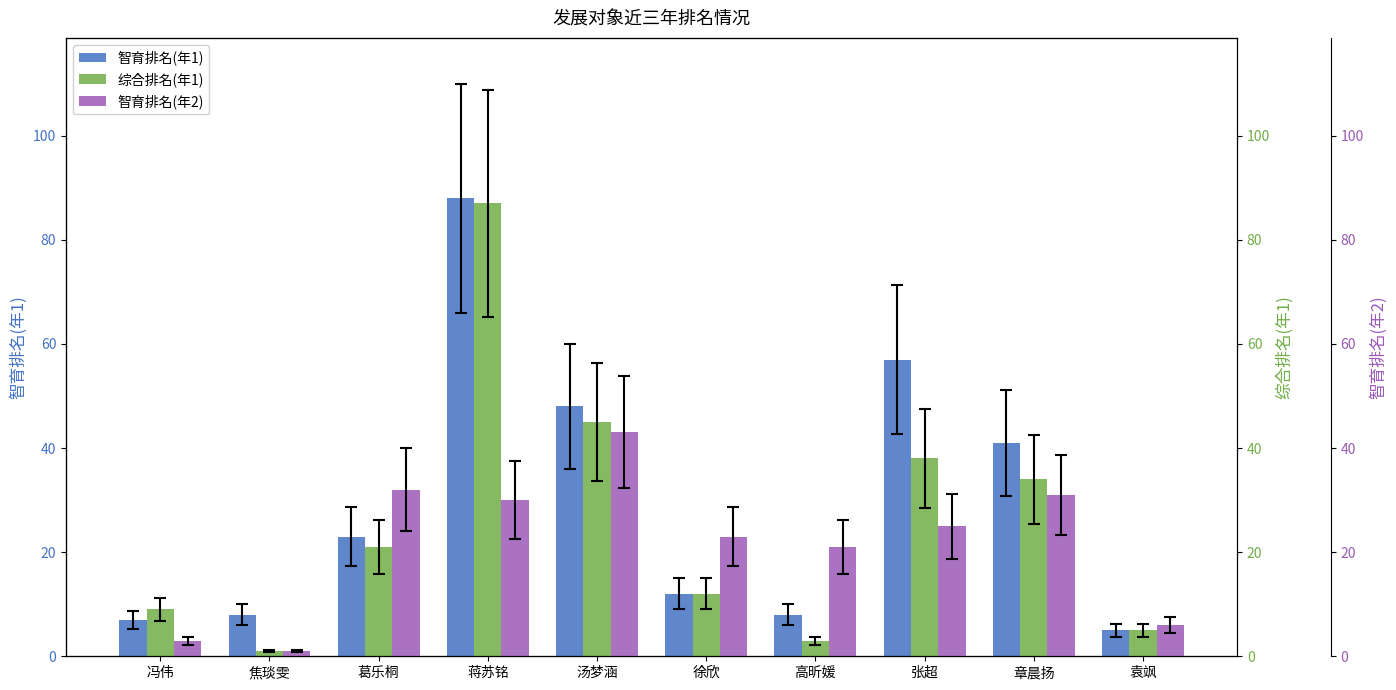

What is the highest value of the 智育排名(年1) series?

88